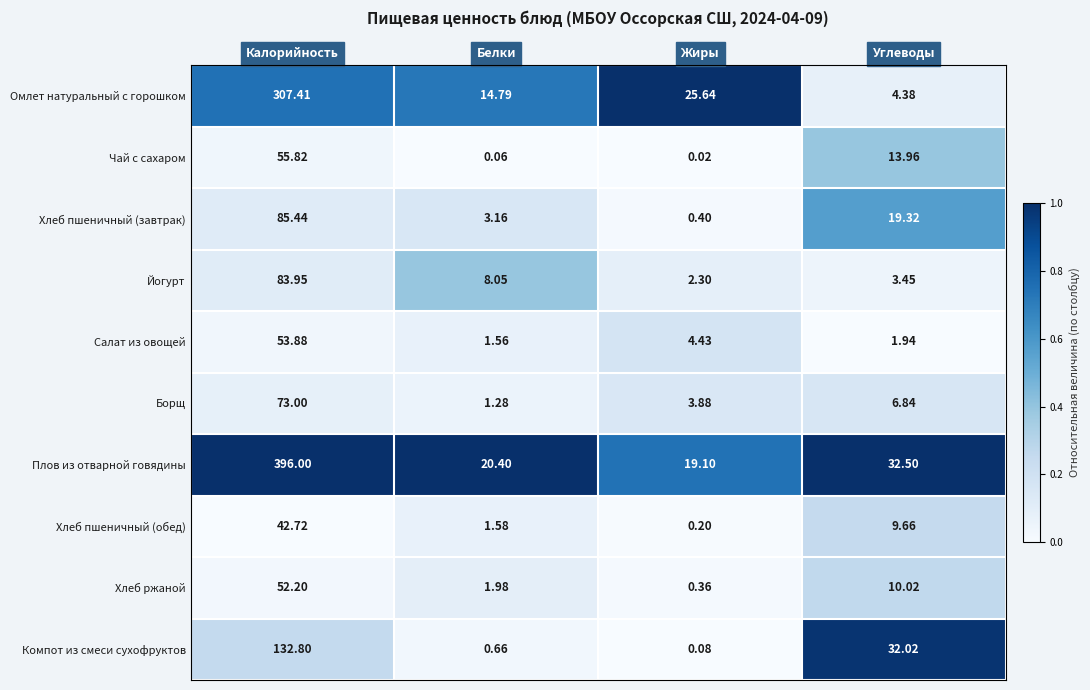

Which series has the widest spread of values?

Плов из отварной говядины